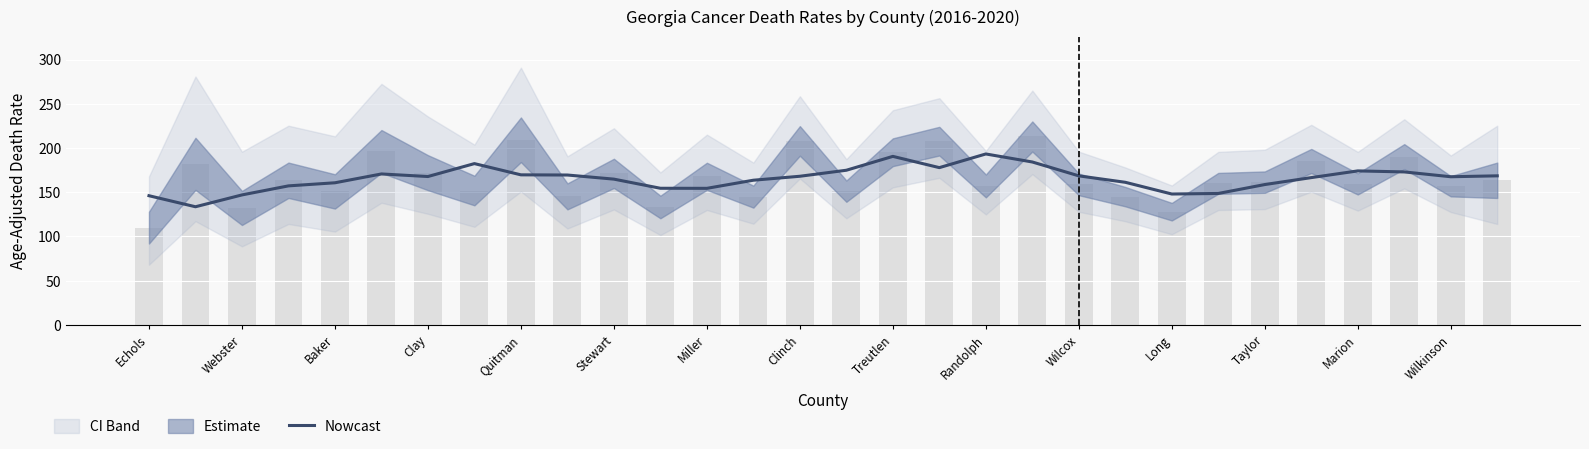

Reading left to right, transcribe all the data shown in this chart.

146.1	133.6	147.0	157.2	160.7	170.7	167.8	182.3	169.7	169.5	164.8	154.5	154.4	163.6	168.1	174.9	190.5	177.8	193.3	184.2	168.5	161.2	148.0	148.6	158.7	166.5	174.1	173.0	167.5	168.5